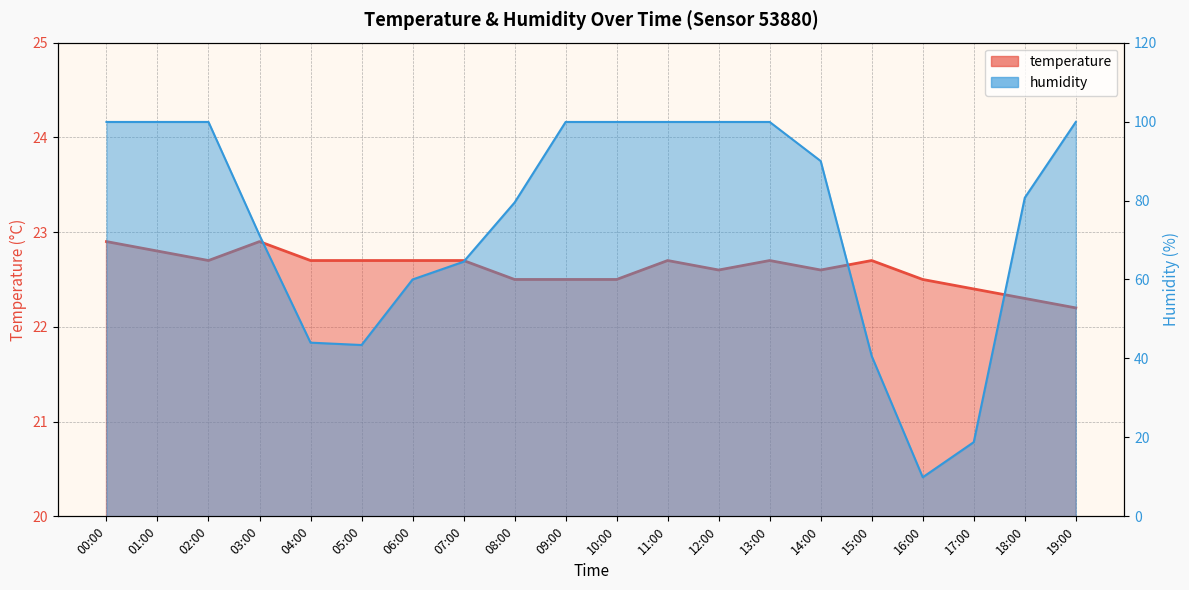

Which category has the highest value in the humidity series?

00:00